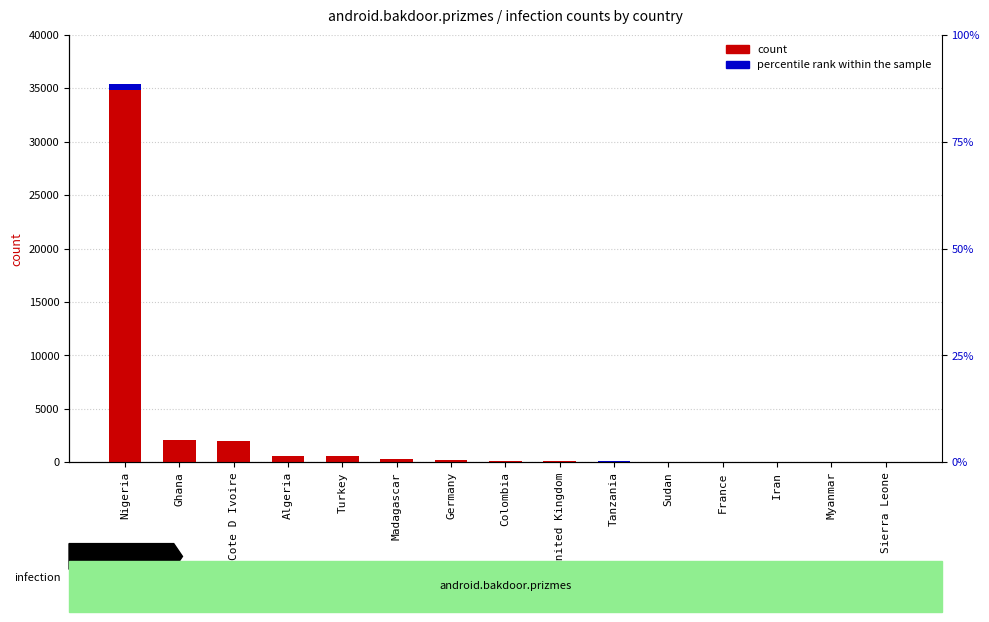

Between Madagascar and Myanmar, which is larger?

Madagascar